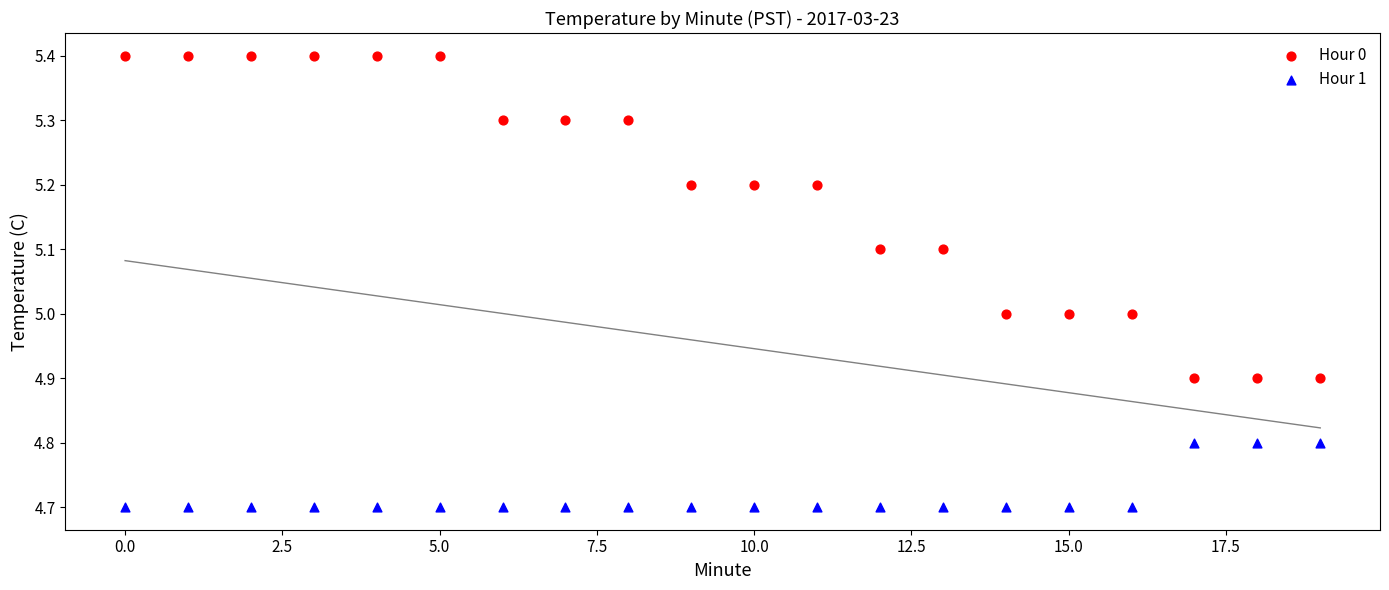

What are all the series names shown in the legend?

Hour 0, Hour 1